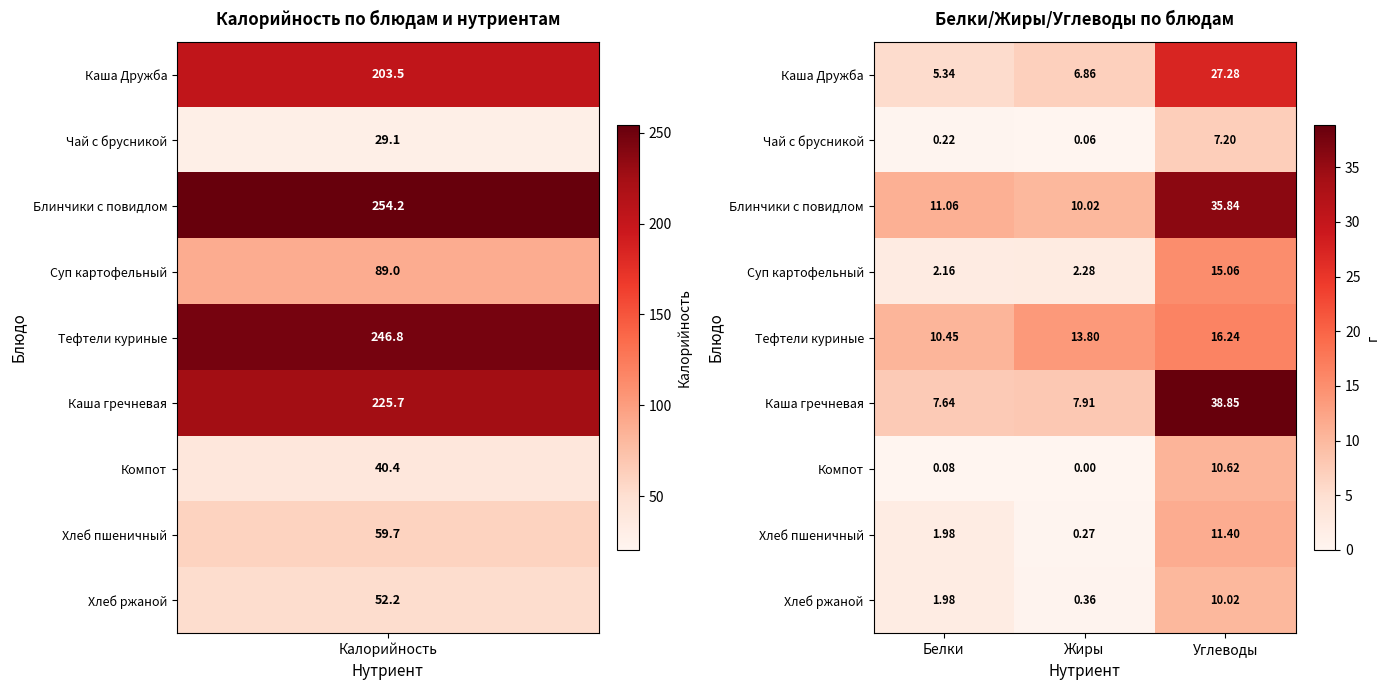

Where does the Хлеб пшеничный series first go above 1?

Белки